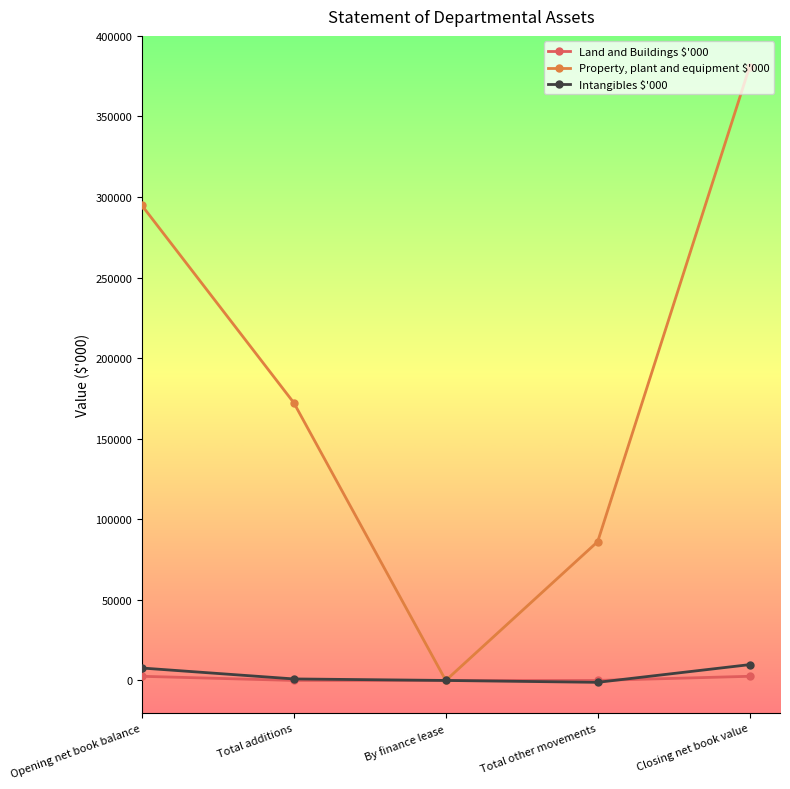

True or false: Intangibles $'000 has more than 2 points higher than both neighbors.

False